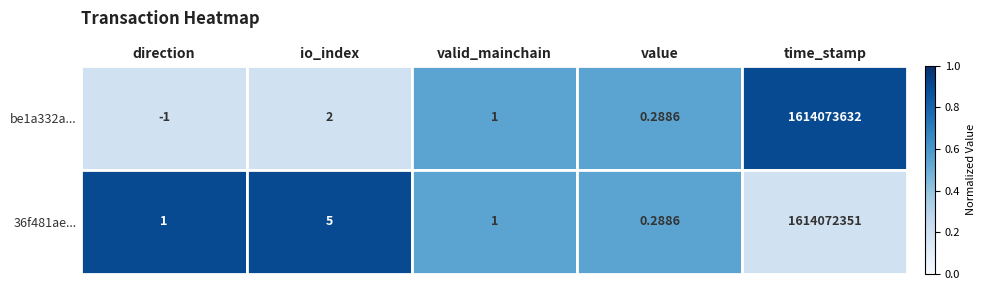

Between value and time_stamp, which series saw the biggest shift?

be1a332a...